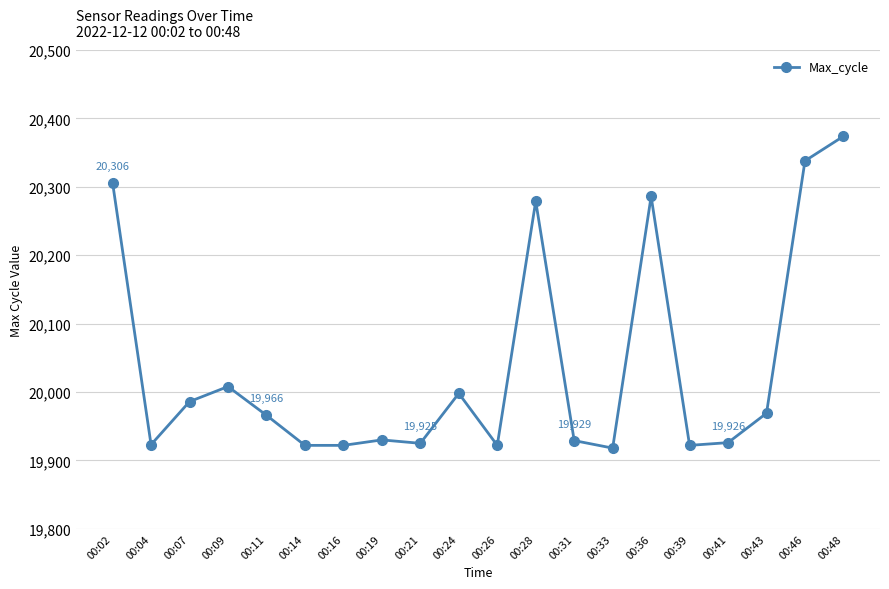

What is the minimum value shown in the chart?

19918